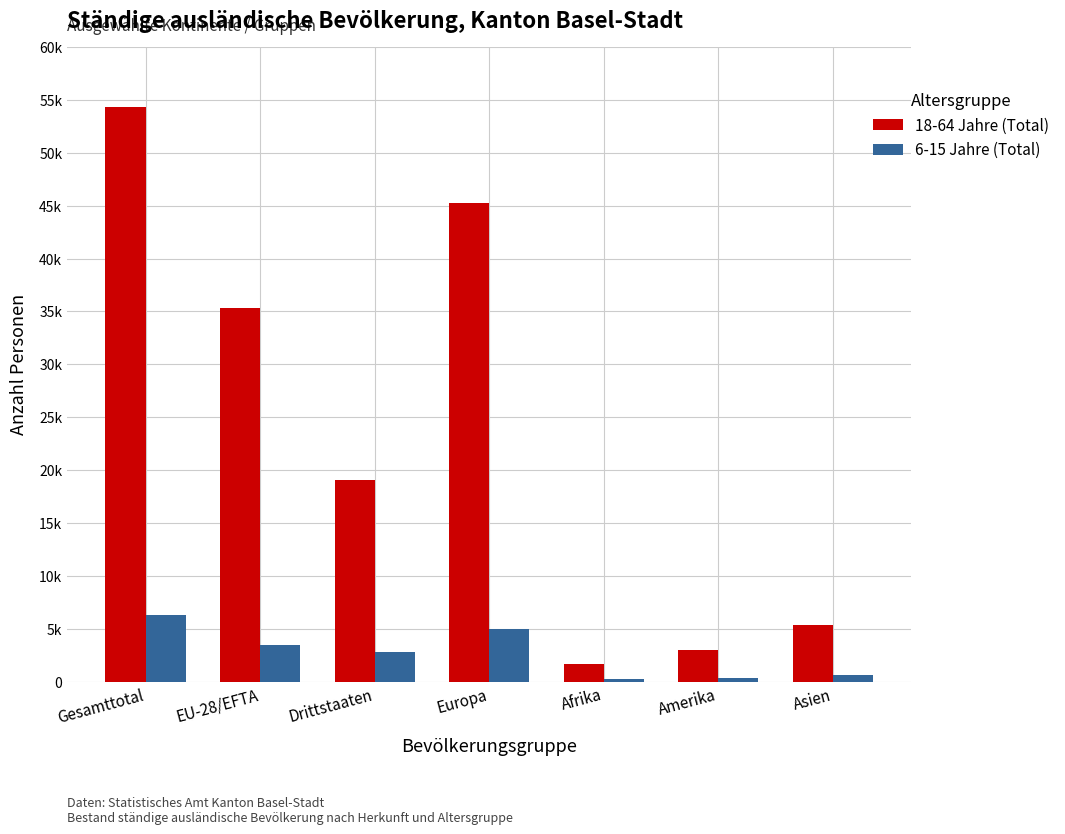

List the series in order of their peak value, lowest first.

6-15 Jahre (Total), 18-64 Jahre (Total)